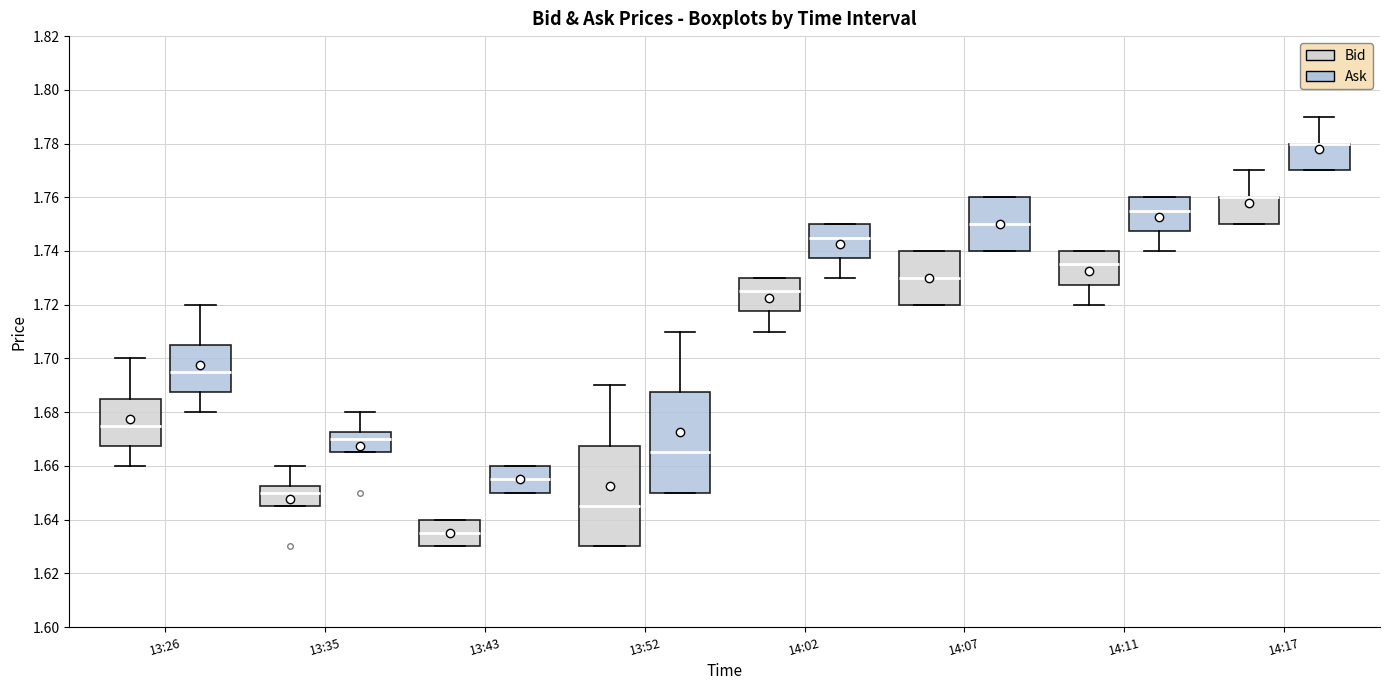

Reading left to right, read every box against the y-axis: the position of its median line, the range the box covers, and the ends of its whiskers. The values are not printed on the chart, so give them approximately, as read against the axis.

13:26 (Bid): median 1.676, box 1.668 to 1.686, whiskers 1.660 to 1.700
13:26 (Ask): median 1.696, box 1.688 to 1.706, whiskers 1.680 to 1.720
13:35 (Bid): median 1.650, box 1.646 to 1.652, whiskers 1.646 to 1.660
13:35 (Ask): median 1.670, box 1.666 to 1.672, whiskers 1.666 to 1.680
13:43 (Bid): median 1.636, box 1.630 to 1.640, whiskers 1.630 to 1.640
13:43 (Ask): median 1.656, box 1.650 to 1.660, whiskers 1.650 to 1.660
13:52 (Bid): median 1.646, box 1.630 to 1.668, whiskers 1.630 to 1.690
13:52 (Ask): median 1.666, box 1.650 to 1.688, whiskers 1.650 to 1.710
14:02 (Bid): median 1.726, box 1.718 to 1.730, whiskers 1.710 to 1.730
14:02 (Ask): median 1.746, box 1.738 to 1.750, whiskers 1.730 to 1.750
14:07 (Bid): median 1.730, box 1.720 to 1.740, whiskers 1.720 to 1.740
14:07 (Ask): median 1.750, box 1.740 to 1.760, whiskers 1.740 to 1.760
14:11 (Bid): median 1.736, box 1.728 to 1.740, whiskers 1.720 to 1.740
14:11 (Ask): median 1.756, box 1.748 to 1.760, whiskers 1.740 to 1.760
14:17 (Bid): median 1.760 (drawn on the box's upper edge), box 1.750 to 1.760, whiskers 1.750 to 1.770
14:17 (Ask): median 1.780 (drawn on the box's upper edge), box 1.770 to 1.780, whiskers 1.770 to 1.790